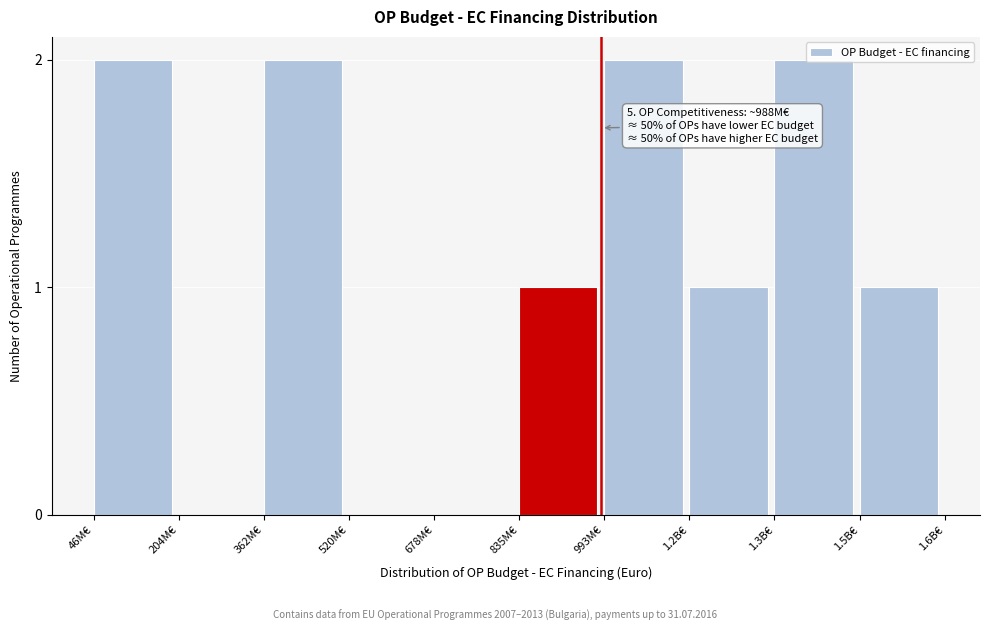

True or false: the data shows 1 at 993M€.

False